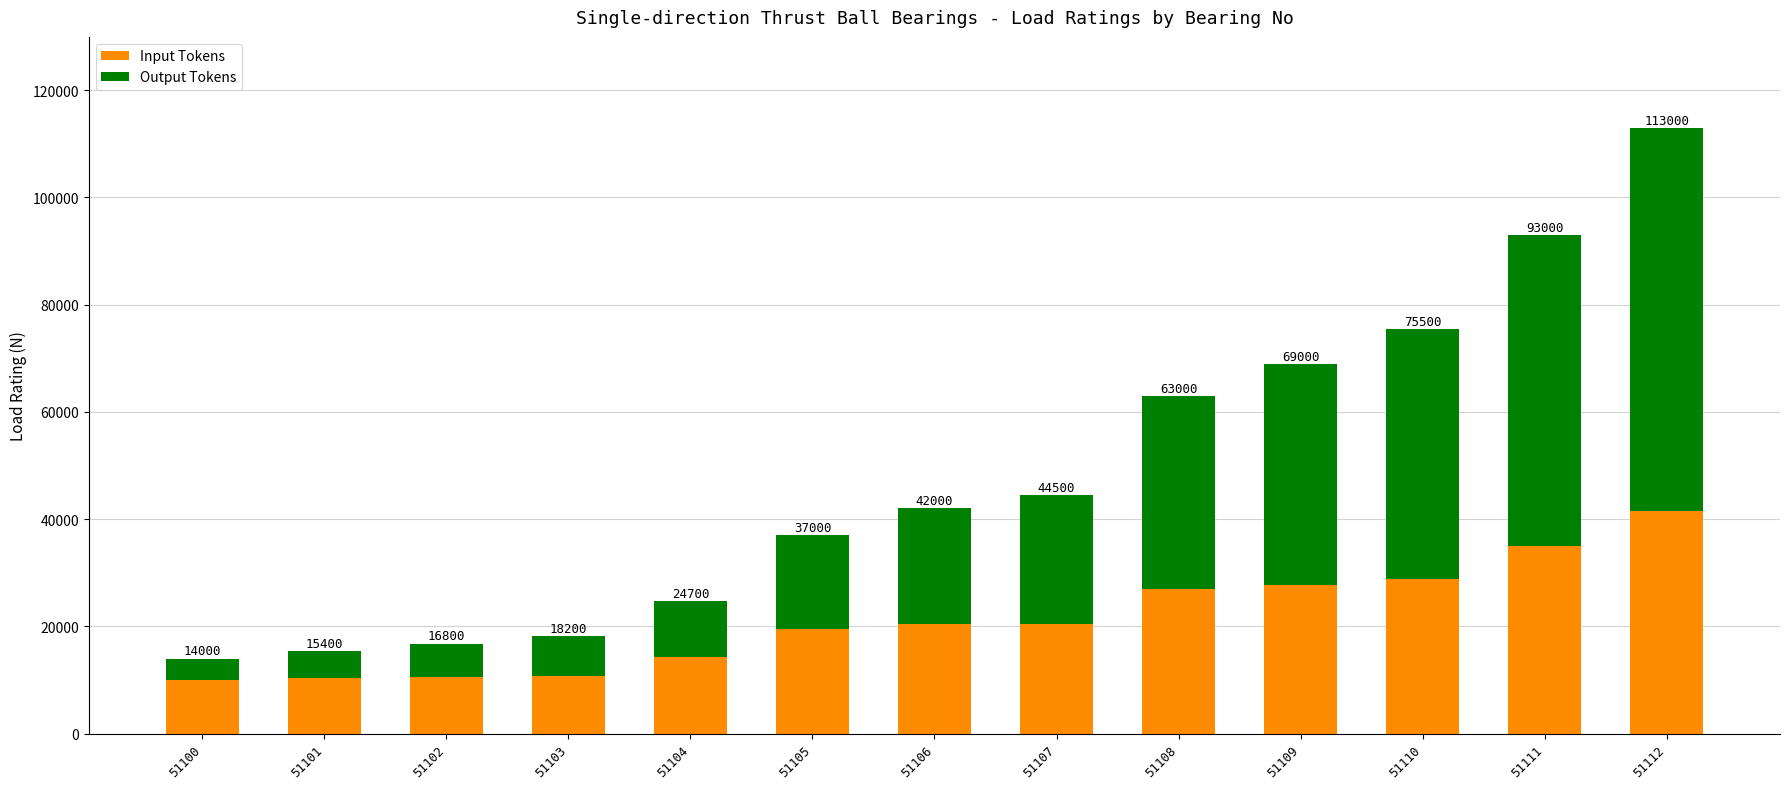

How many bars are there in total?

13